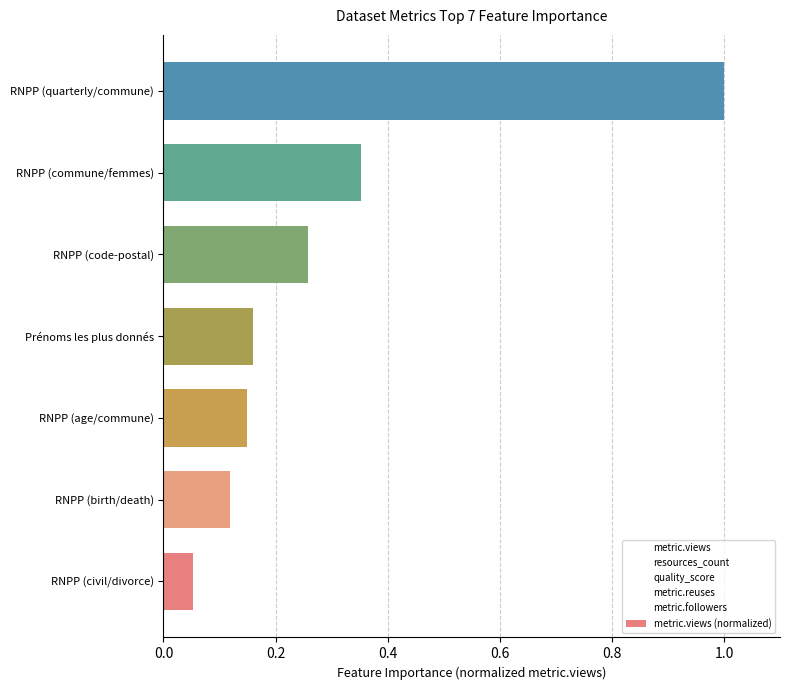

How many categories are shown in the chart?

7